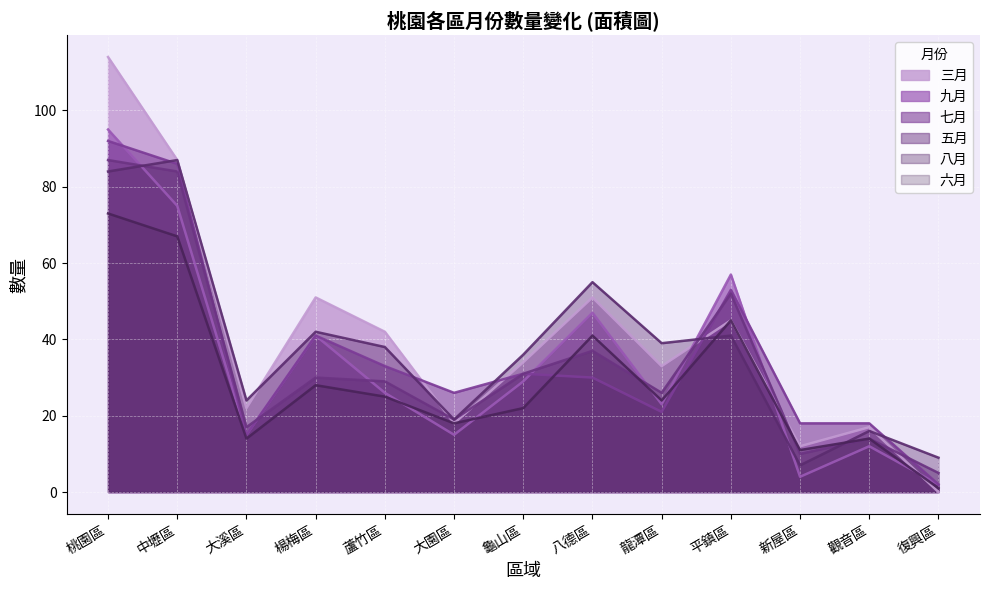

What position from the left is 大園區?

6